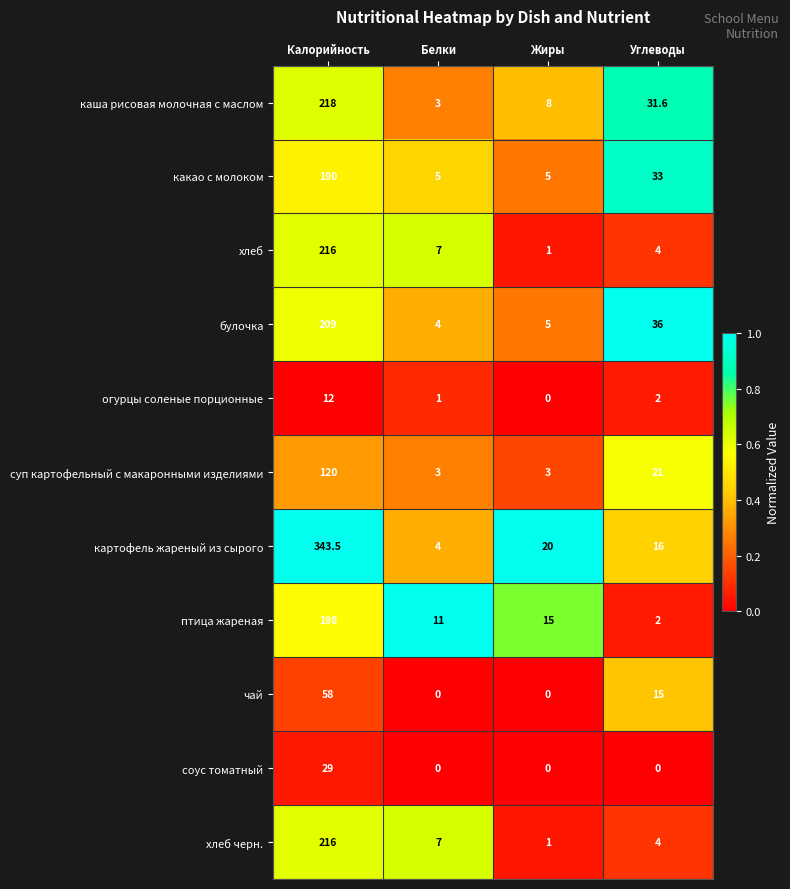

How many distinct data groups are displayed?

11